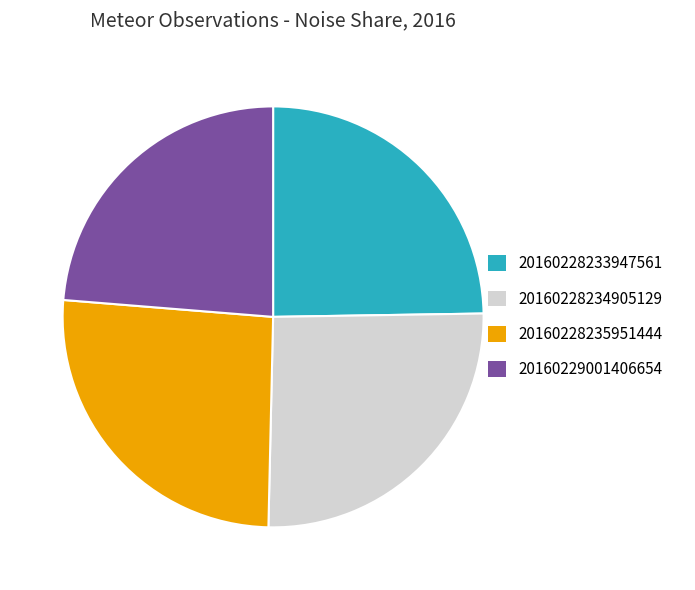

What is the smallest slice in the pie chart?

20160229001406654